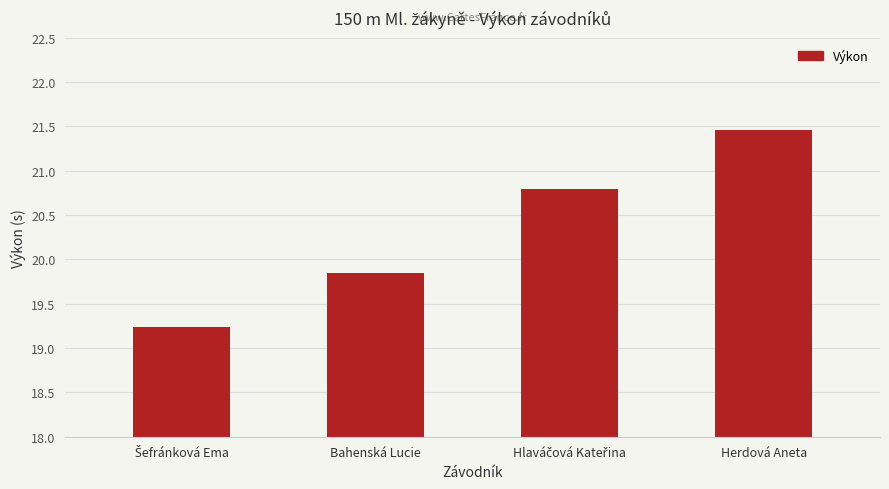

What is the smallest value displayed?

19.2